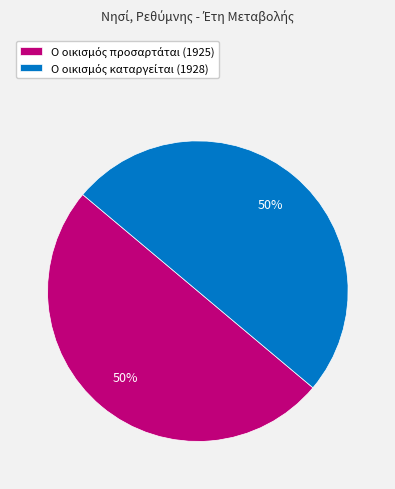

To the nearest percent, what is the average slice percentage?

50%